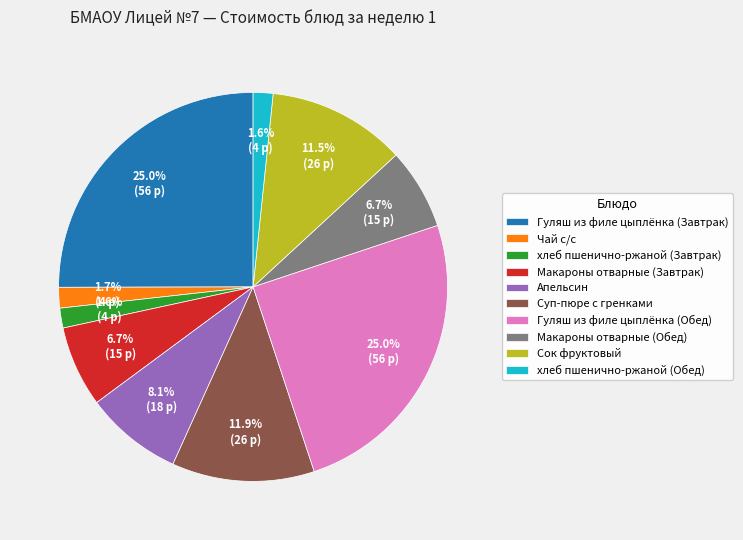

Is there any slice that represents more than half of the pie?

No